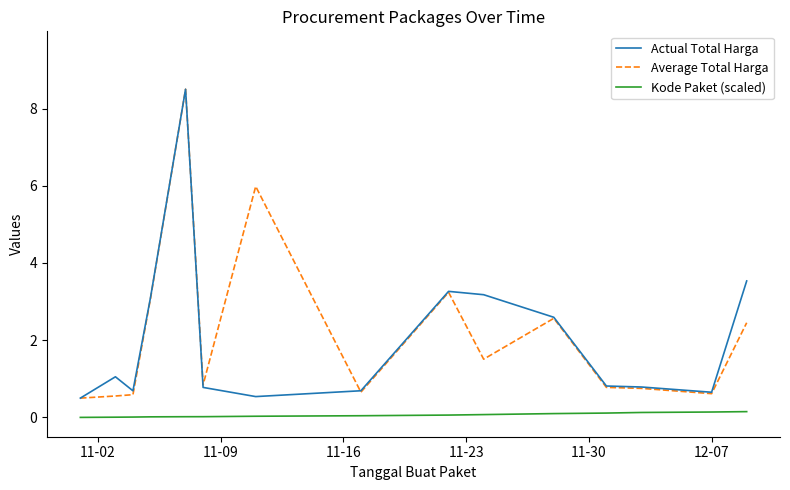

What is the greatest value displayed?

8.5